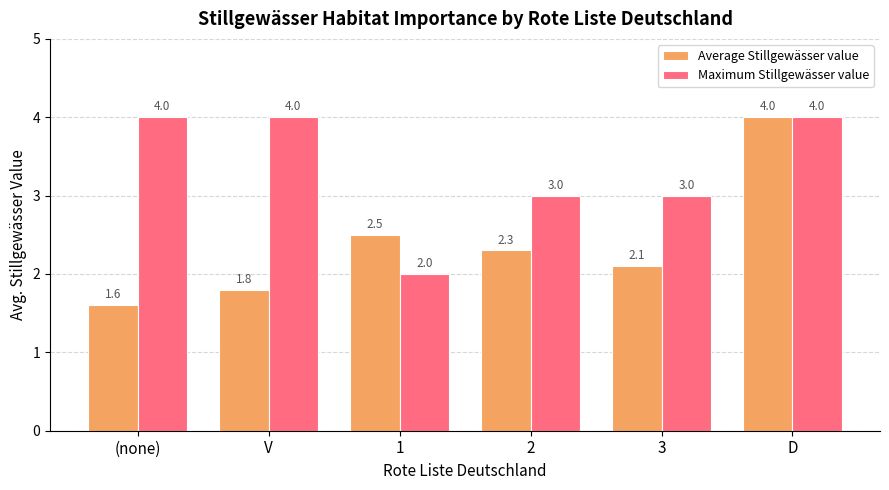

What value does the Maximum Stillgewässer value series have at 1?

2.0